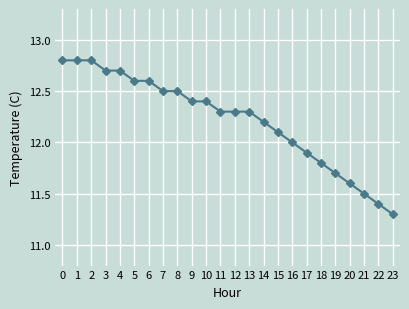

What is the approximate value at 7?

12.5